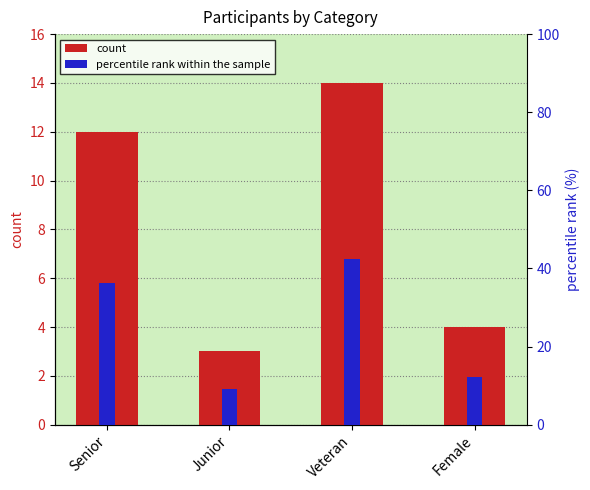

At which label does percentile rank within the sample first exceed 36?

Senior